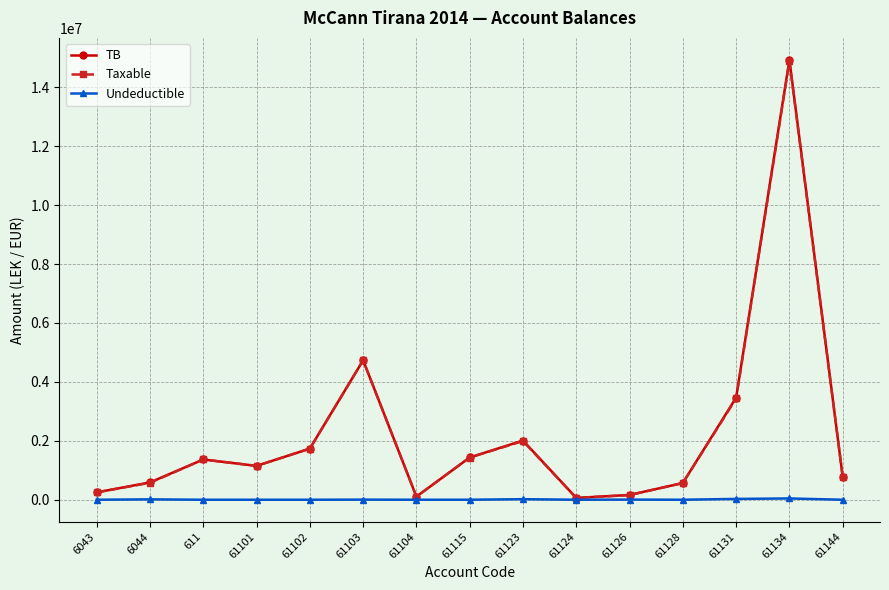

How many lines are shown in the chart?

3